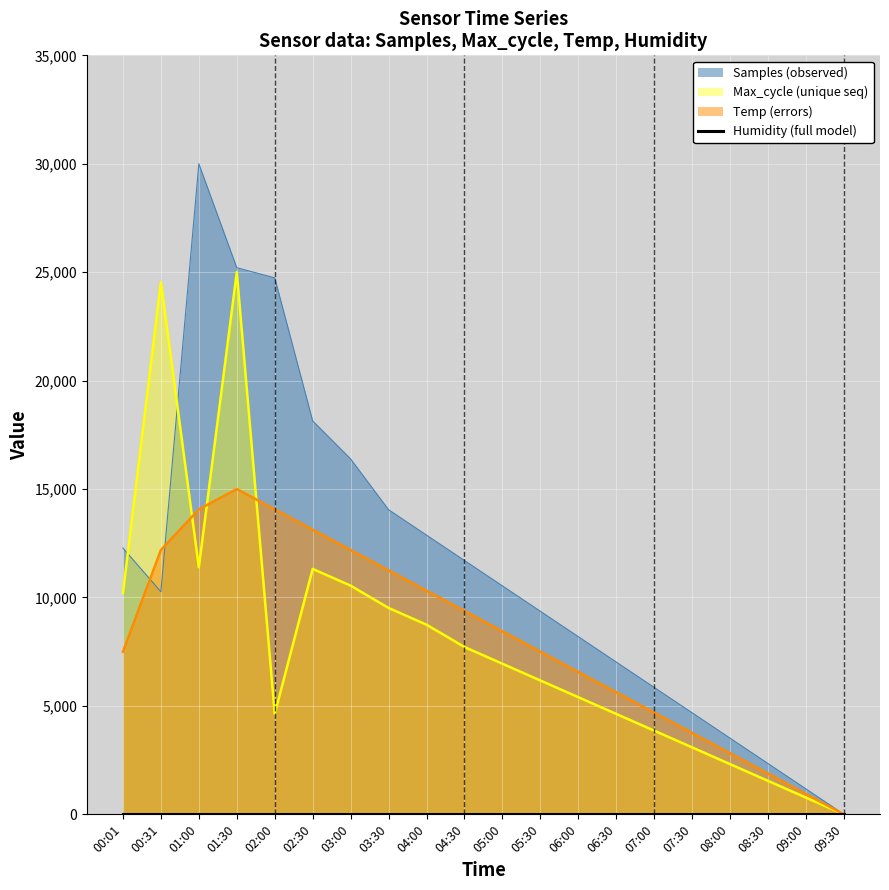

True or false: Samples has more than 2 interior local peaks.

False